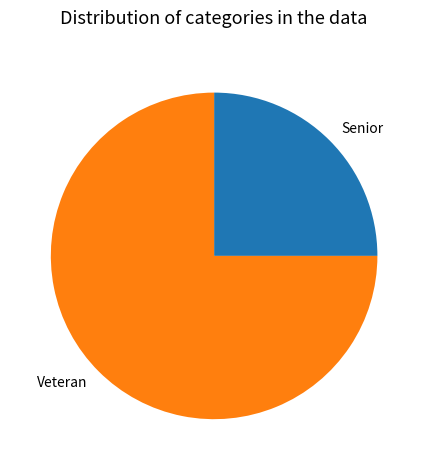

Which has a higher value, Veteran or Senior?

Veteran